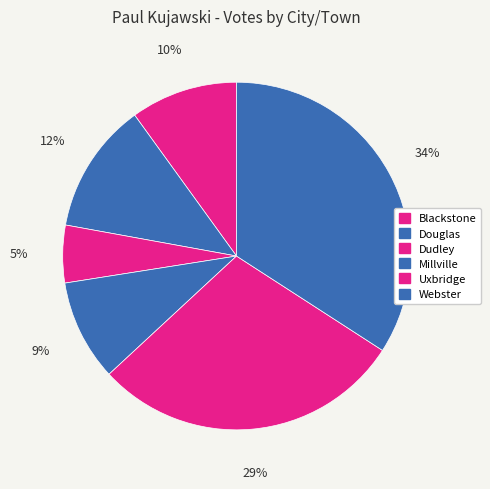

To the nearest percent, what is the difference between the Douglas and Blackstone slice percentages?

2%